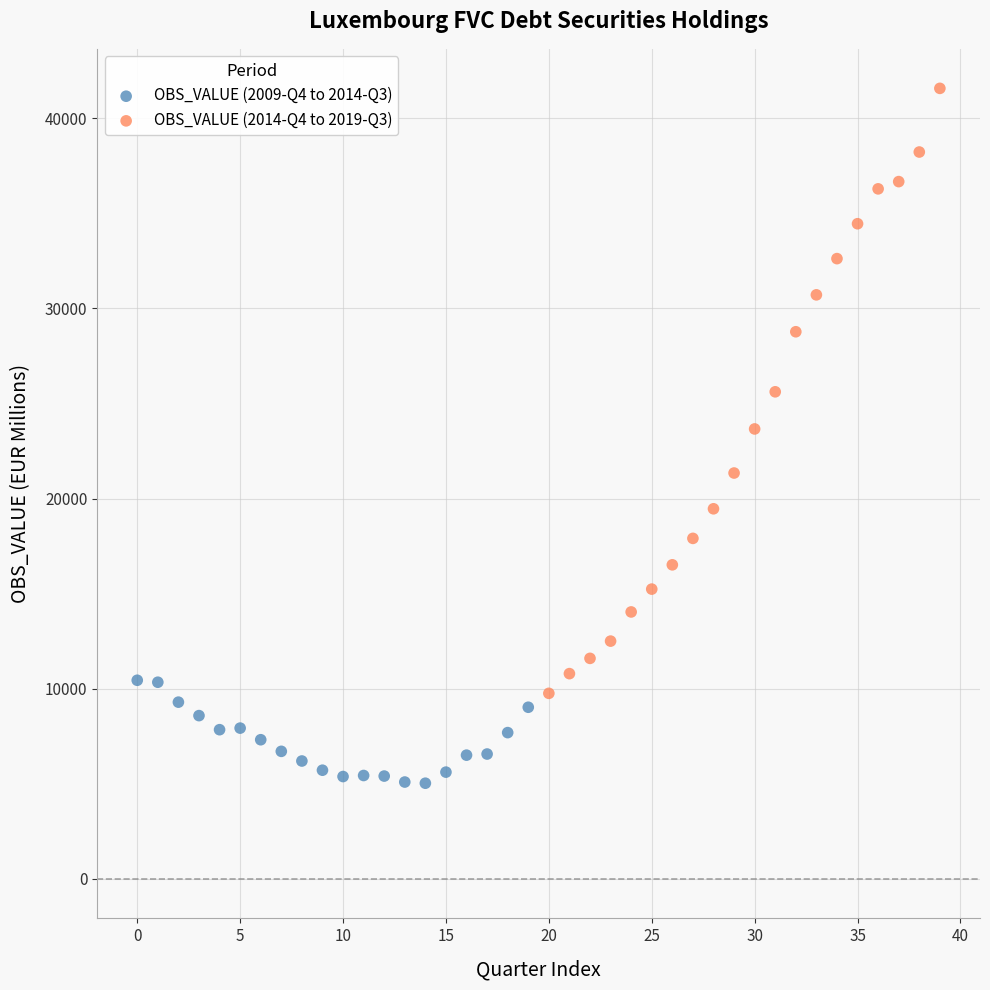

Which series has the widest spread of Y values?

OBS_VALUE (2014-Q4 to 2019-Q3)